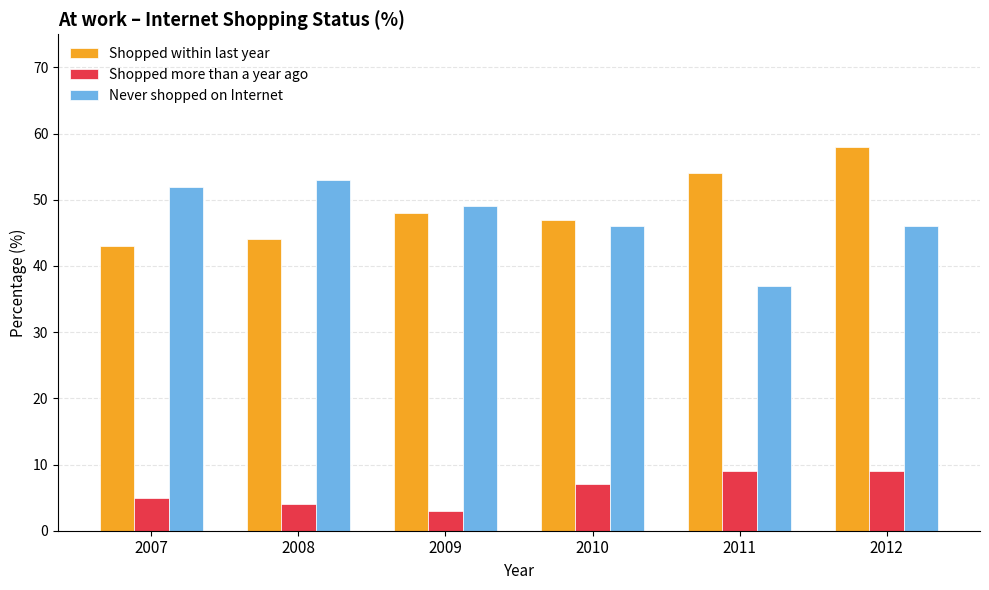

At 2010, list the series in order from smallest to largest.

Shopped more than a year ago, Never shopped on Internet, Shopped within last year